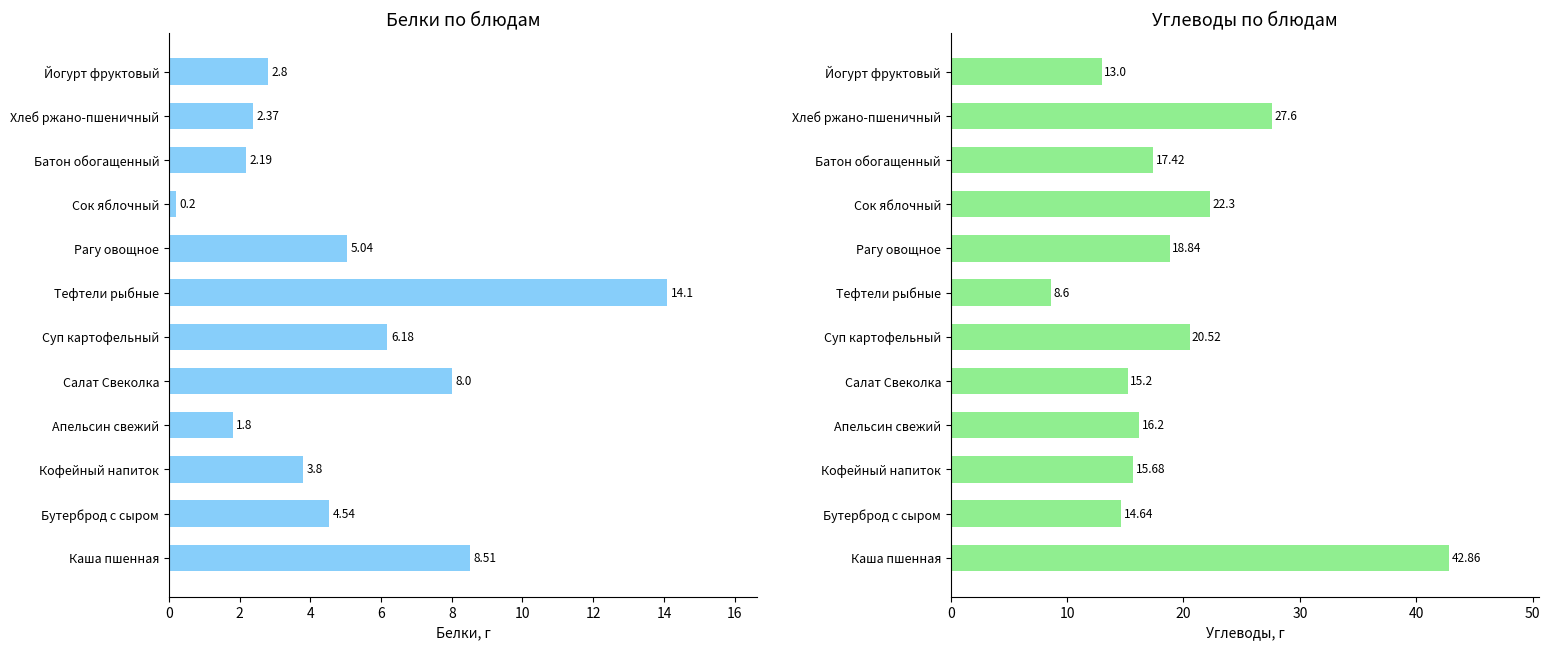

How many groups of bars are there?

12